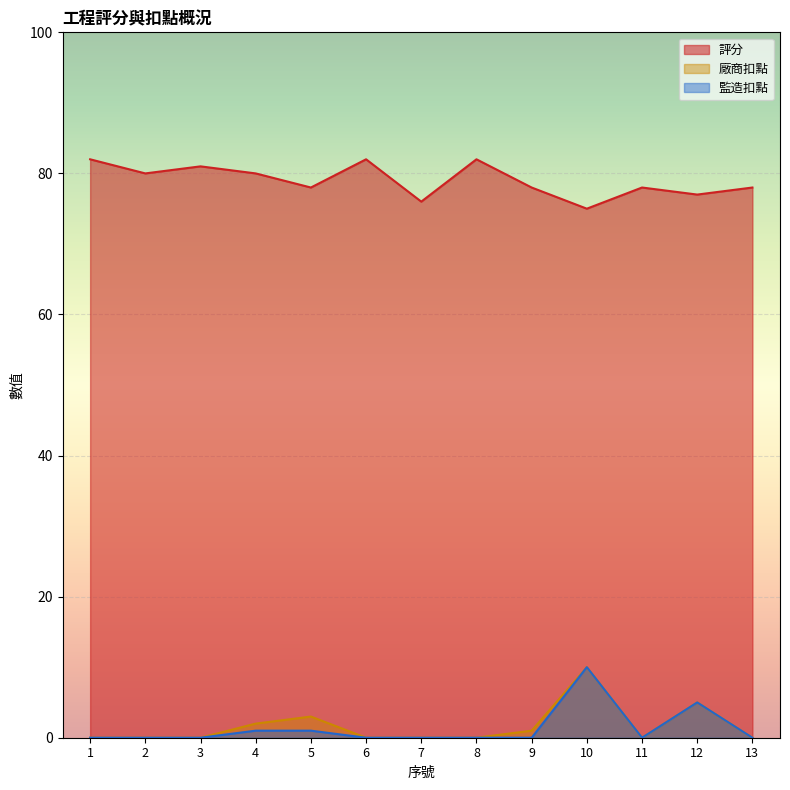

Which label corresponds to the smallest value in the chart?

1